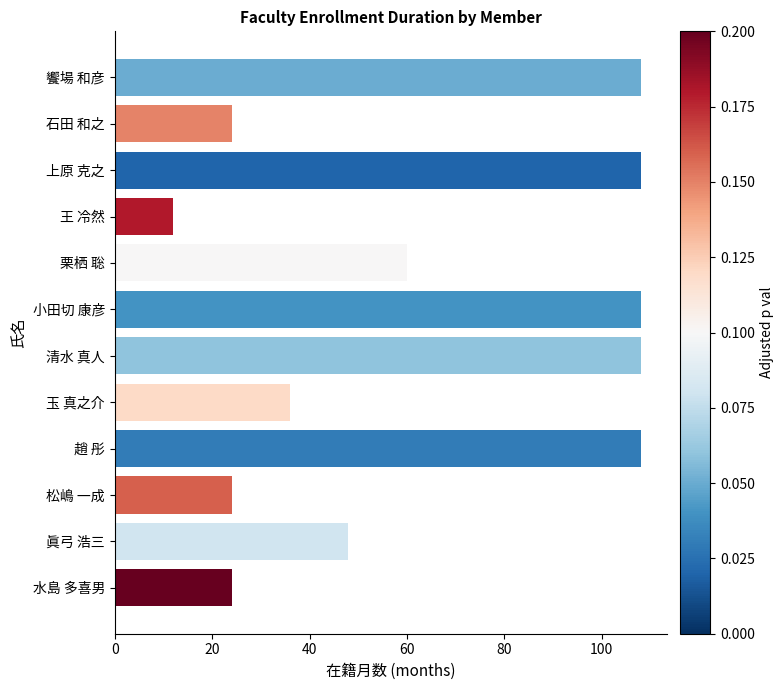

What is the label of the 1st bar from the bottom?

水島 多喜男